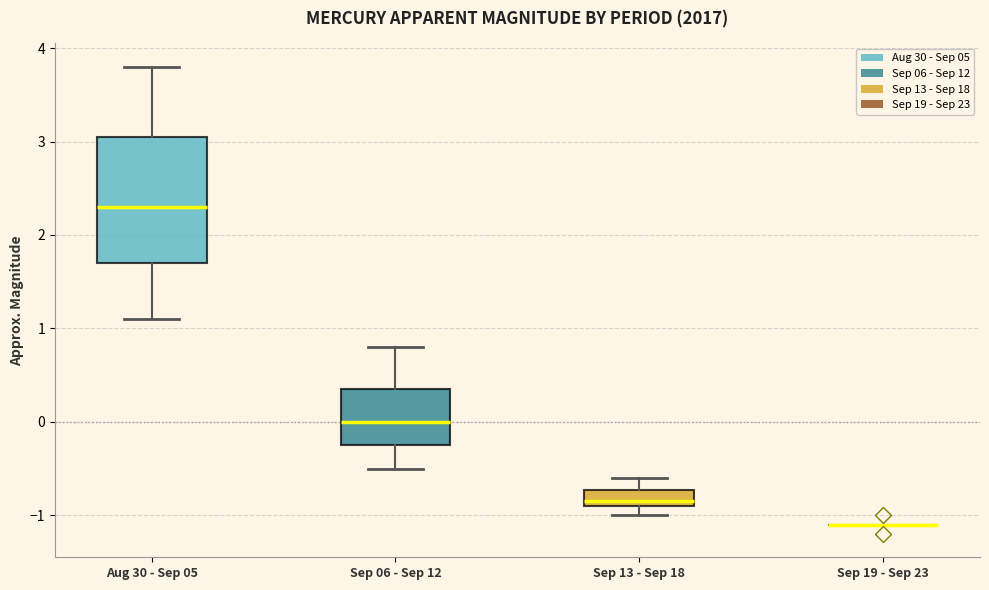

Reading left to right, transcribe this box plot: for each box, give where its median line is, the range the box spans, and where its two whiskers end, as read against the y-axis. The values are not printed on the chart, so give them approximately, as read against the axis.

Aug 30 - Sep 05: median 2.3, box 1.7 to 3.1, whiskers 1.1 to 3.8
Sep 06 - Sep 12: median 0.0, box -0.2 to 0.4, whiskers -0.5 to 0.8
Sep 13 - Sep 18: median -0.8, box -0.9 to -0.7, whiskers -1.0 to -0.6
Sep 19 - Sep 23: box collapsed to a line at -1.1, whiskers -1.1 to -1.1